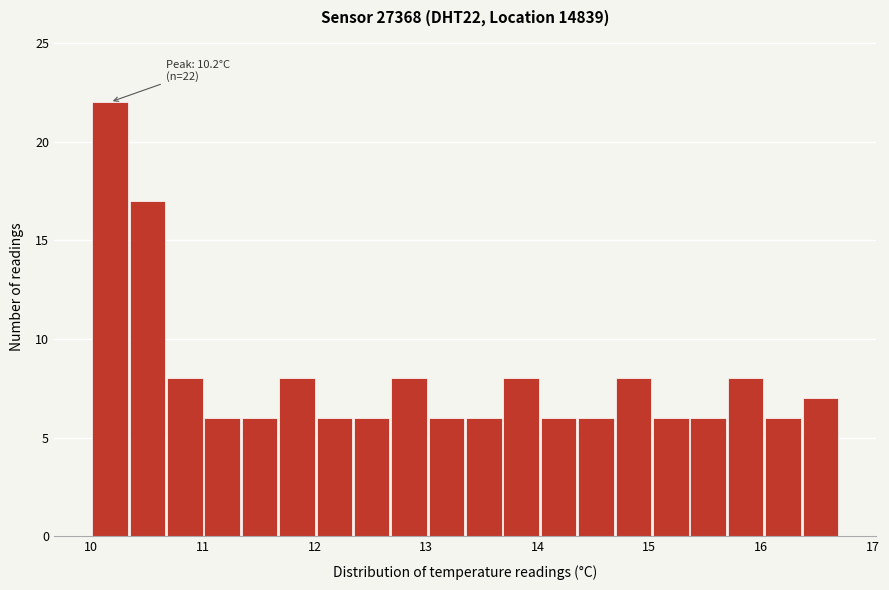

Around what value on the x-axis is the tallest bar? Give the approximate position of its centre, as read against the axis.

10.2